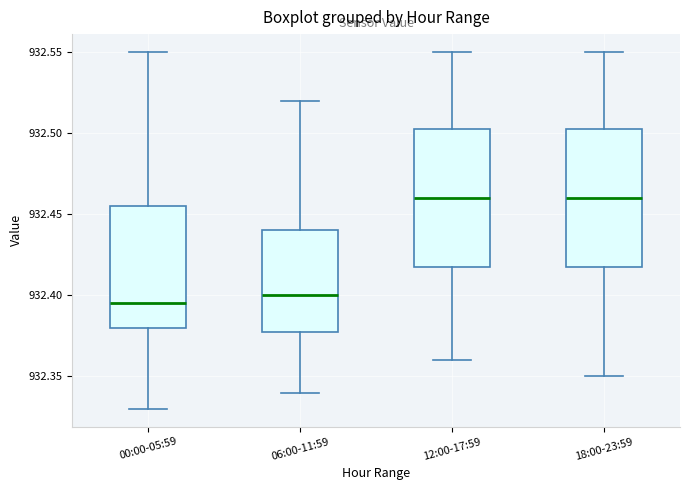

Reading left to right, read every box against the y-axis: the position of its median line, the range the box covers, and the ends of its whiskers. The values are not printed on the chart, so give them approximately, as read against the axis.

00:00-05:59: median 932.395, box 932.380 to 932.455, whiskers 932.330 to 932.550
06:00-11:59: median 932.400, box 932.380 to 932.440, whiskers 932.340 to 932.520
12:00-17:59: median 932.460, box 932.420 to 932.505, whiskers 932.360 to 932.550
18:00-23:59: median 932.460, box 932.420 to 932.505, whiskers 932.350 to 932.550